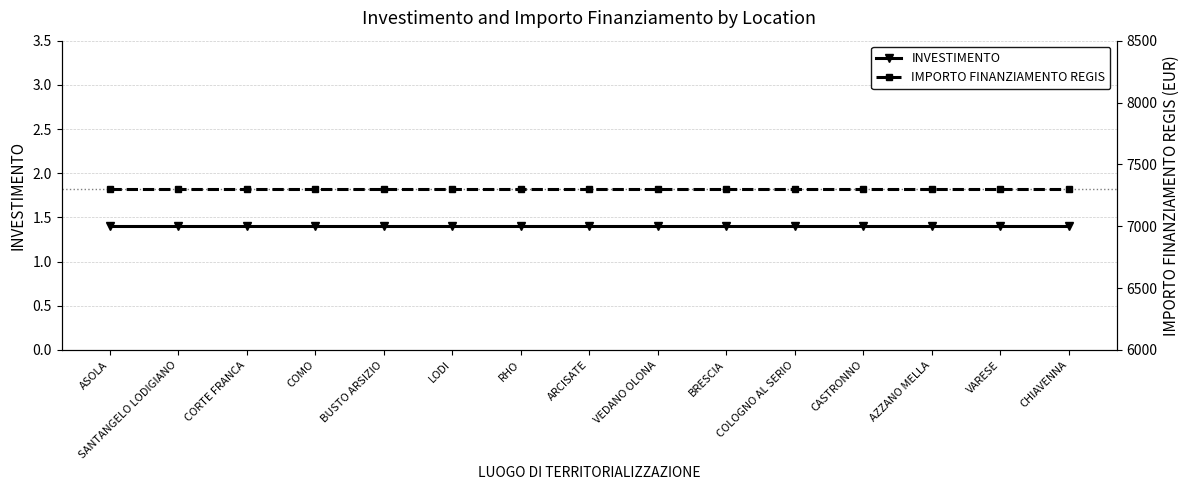

Where is INVESTIMENTO nearest to the value 1?

ASOLA